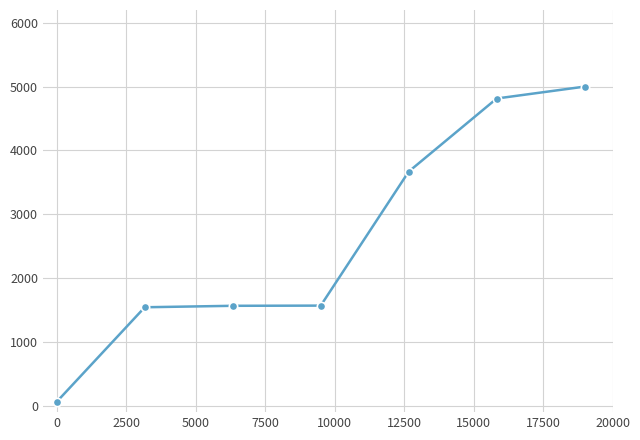

What is the average value?

2603.2